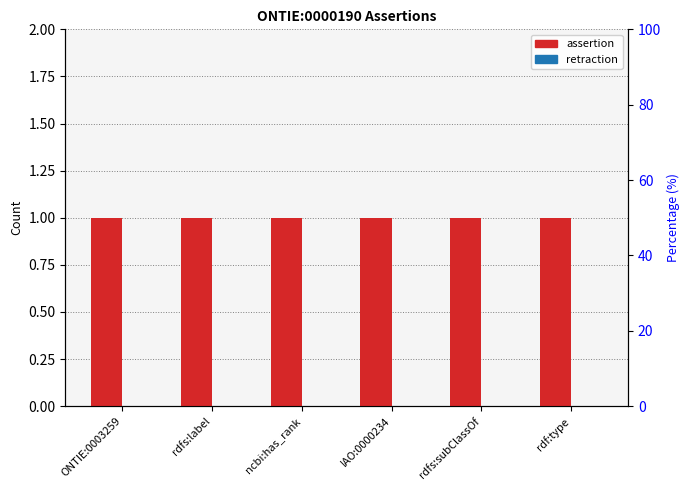

Rank the categories by retraction value from lowest to highest.

ONTIE:0003259, rdfs:label, ncbi:has_rank, IAO:0000234, rdfs:subClassOf, rdf:type